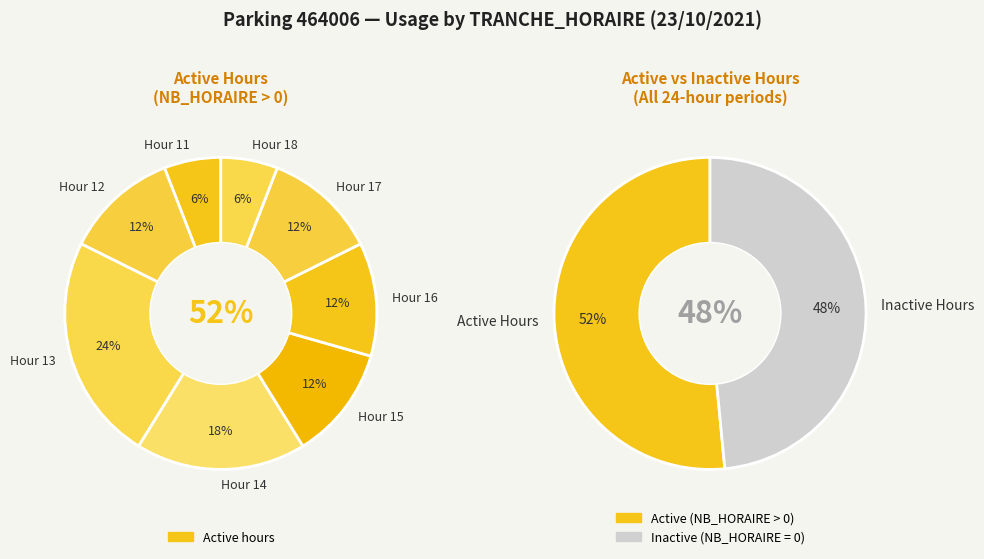

Is it true that 0 is 0% of the pie?

True